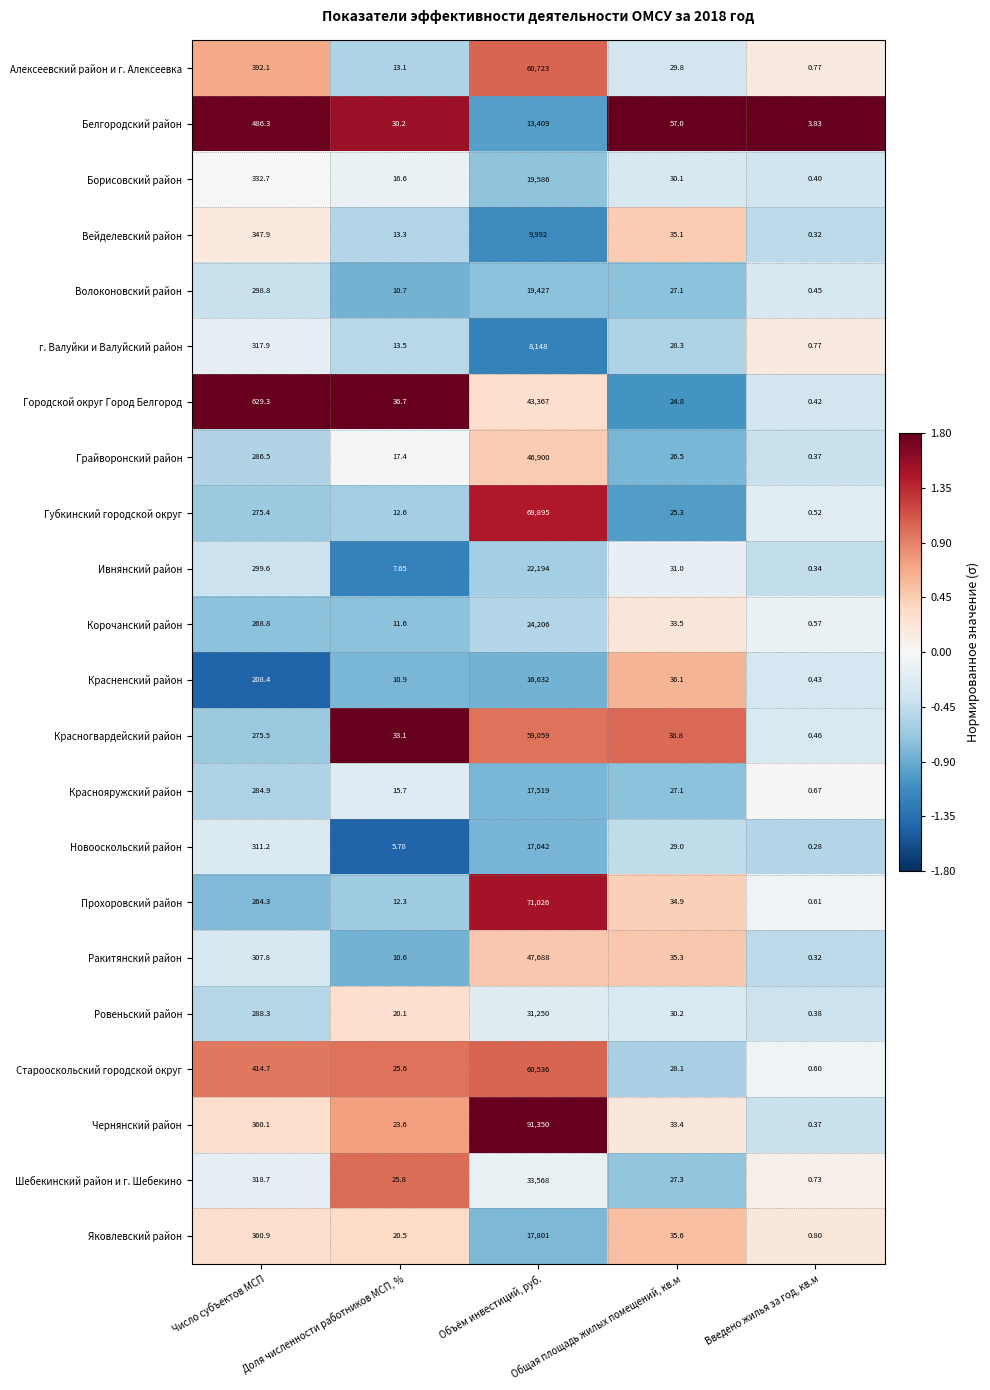

How many data points in Волоконовский район are less than 27?

2